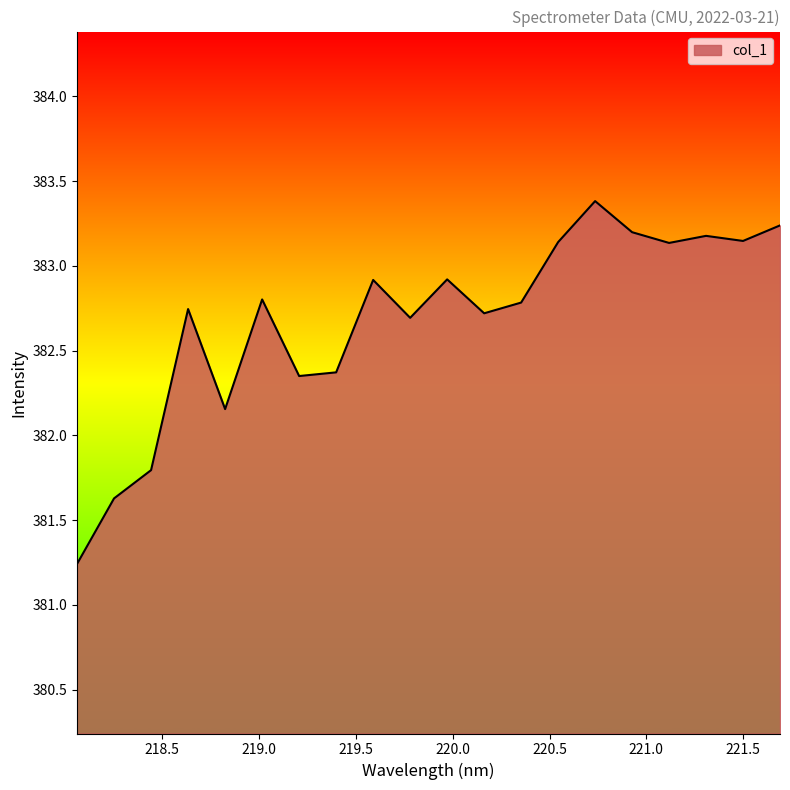

What is the difference between the second highest and second lowest values?

1.6